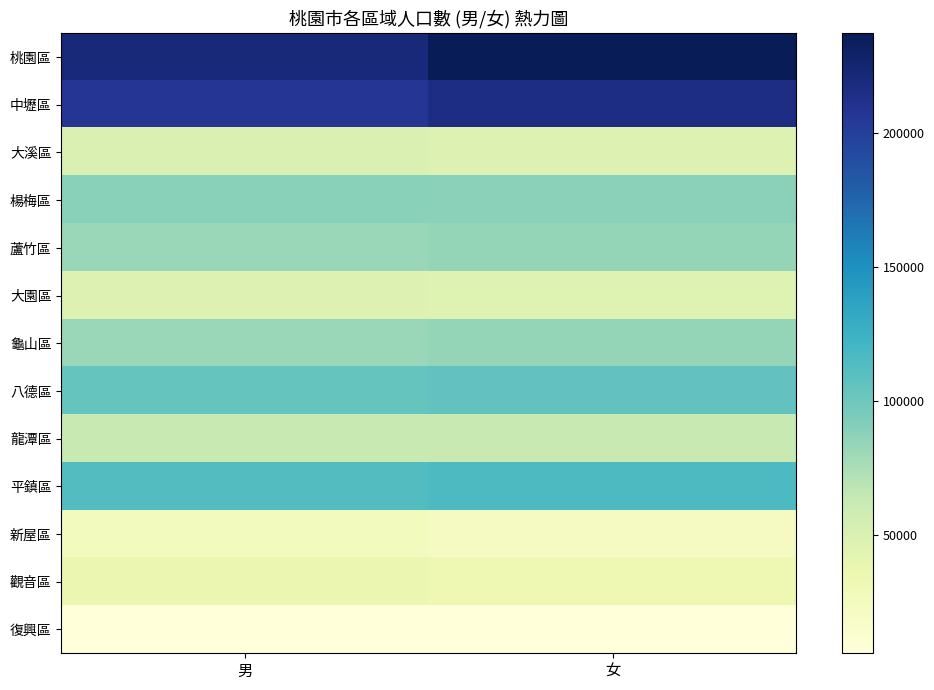

Reading left to right, list all the values displayed in this chart.

桃園區: 男=221558	女=237225
中壢區: 男=207038	女=215633
大溪區: 男=48384	女=46816
楊梅區: 男=88369	女=87949
蘆竹區: 男=82539	女=84230
大園區: 男=47555	女=45952
龜山區: 男=82350	女=83694
八德區: 男=104089	女=105427
龍潭區: 男=62042	女=62433
平鎮區: 男=113098	女=115449
新屋區: 男=26151	女=23054
觀音區: 男=35948	女=33551
復興區: 男=6669	女=5773